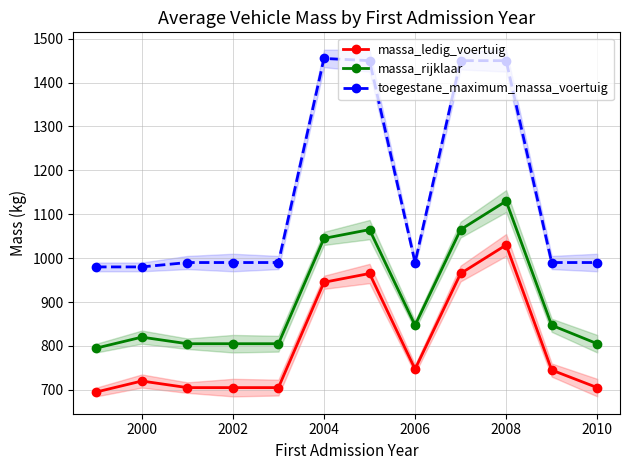

True or false: toegestane_maximum_massa_voertuig and massa_rijklaar cross at least once.

False